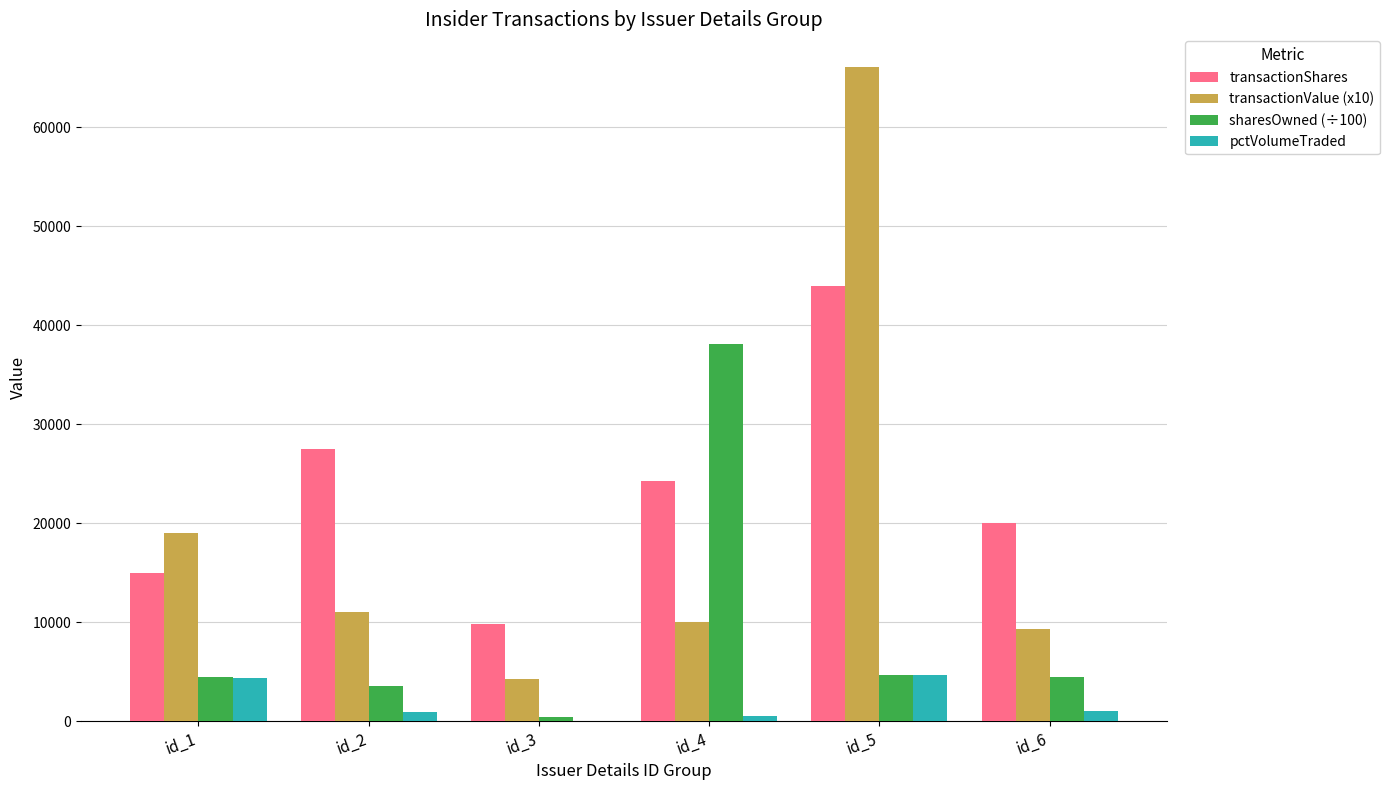

What is the sum of all transactionShares values?

140617